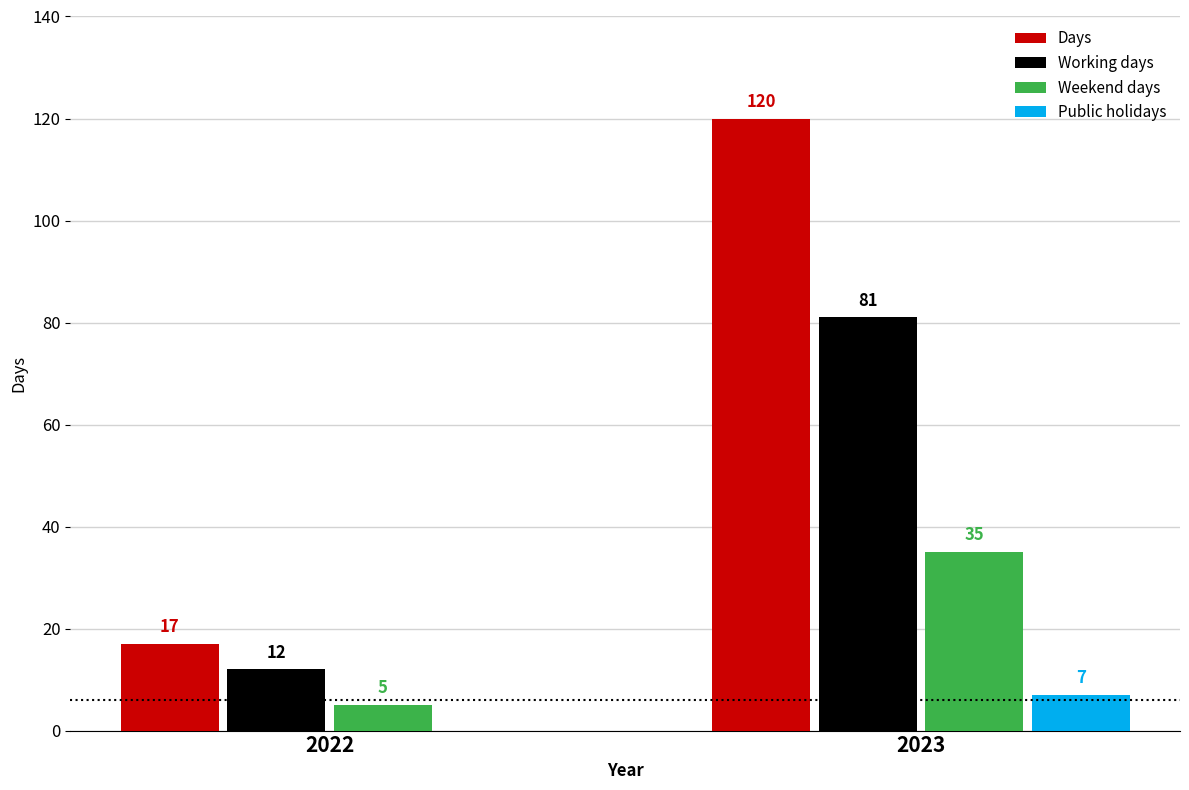

Is it true that Working days equals 81 at 2023?

True